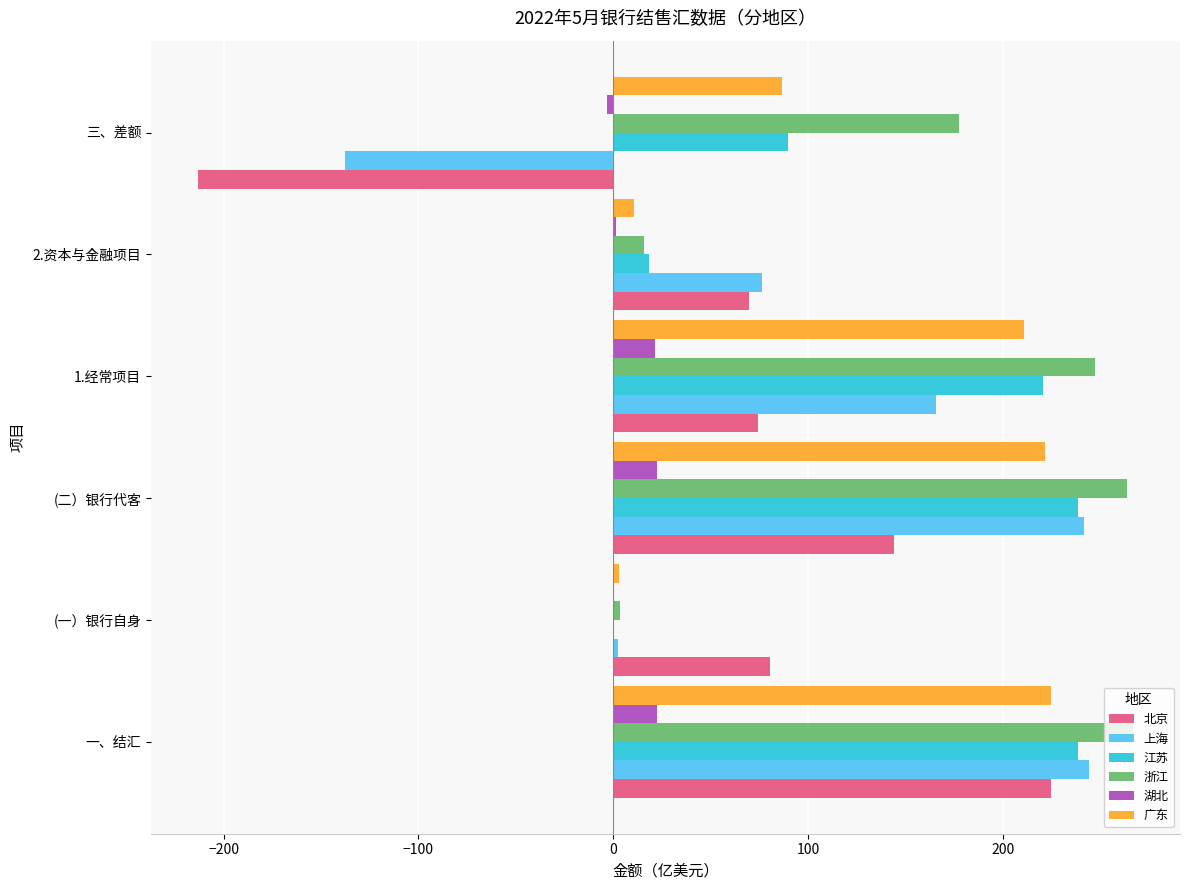

Which series changed the most between 一、结汇 and 1.经常项目?

北京